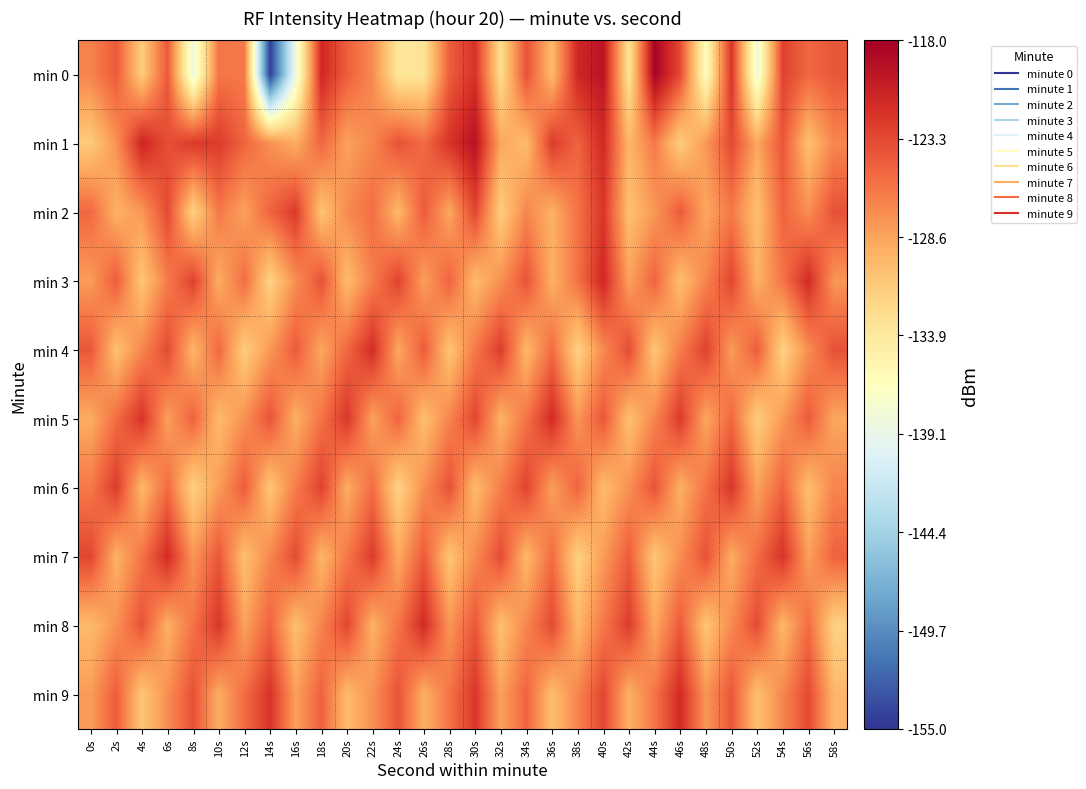

Which has a higher value, 10s or 0s?

10s